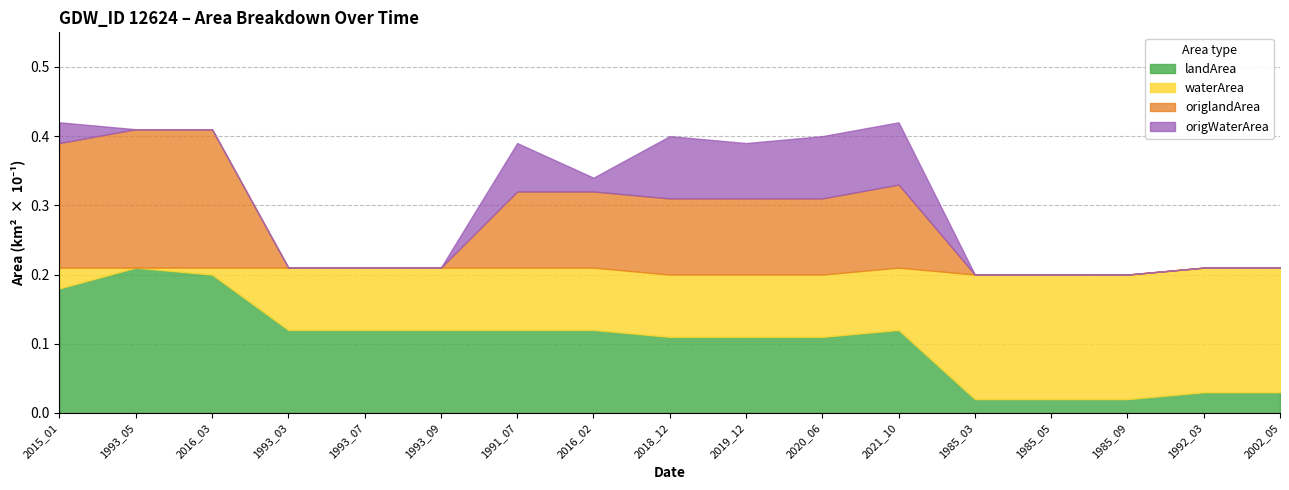

What position from the right is 1992_03?

2